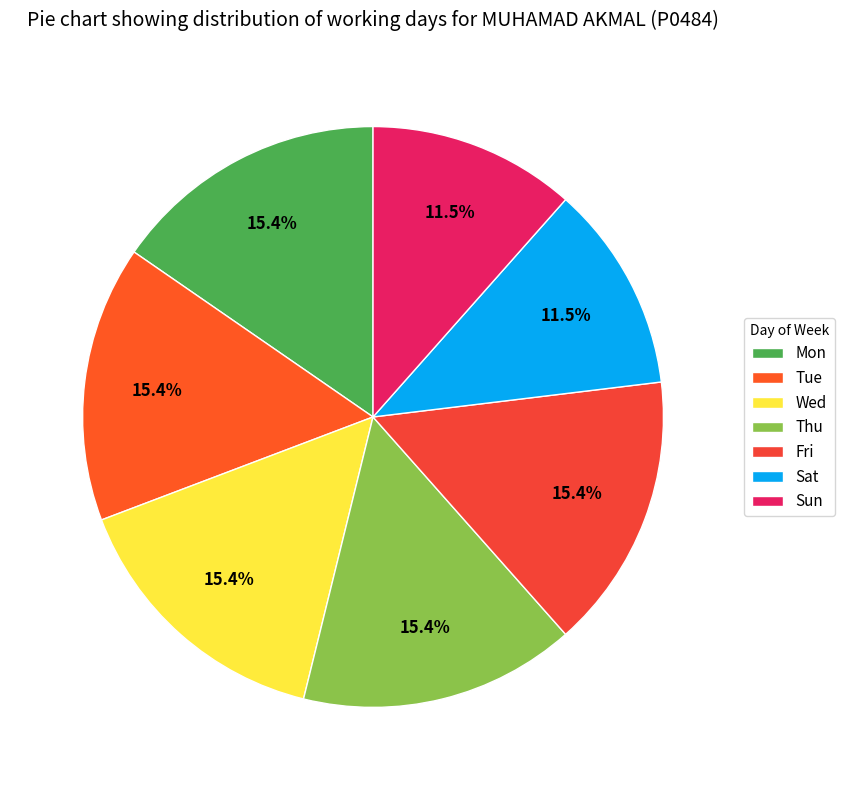

Count the number of slices in the pie.

7